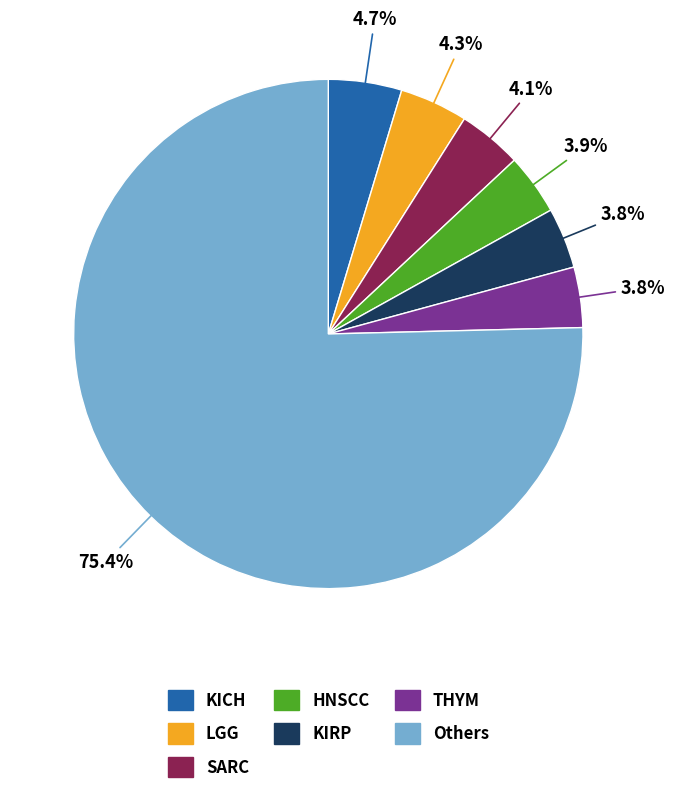

How many segments does this pie chart have?

7